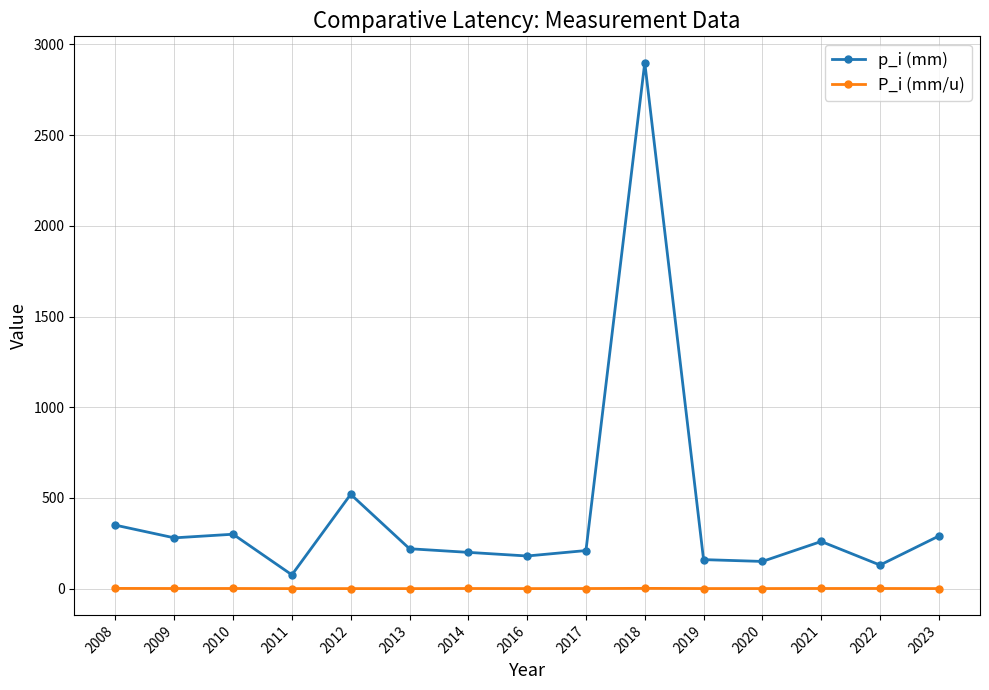

List the series in order of their overall mean, highest first.

p_i (mm), P_i (mm/u)